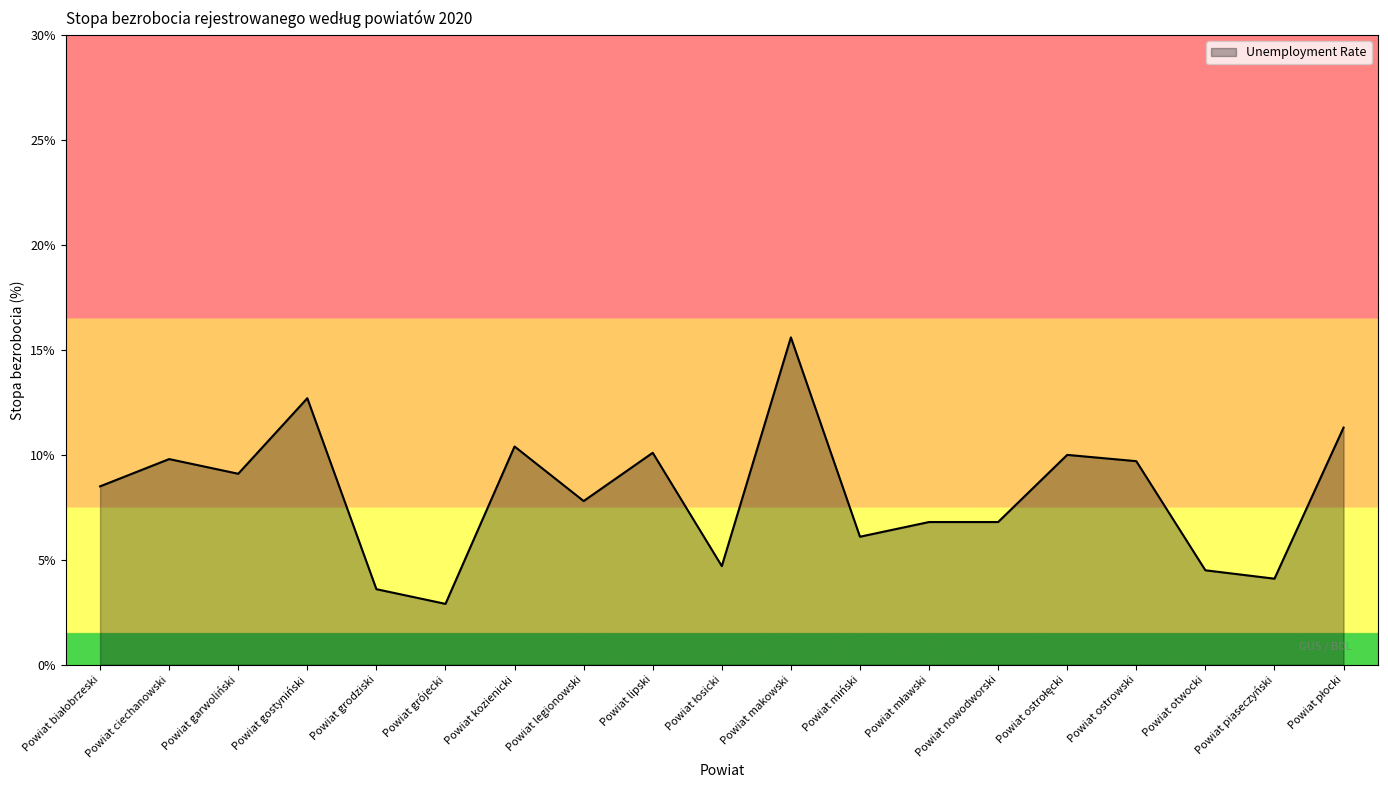

What position from the right is Powiat ciechanowski?

18